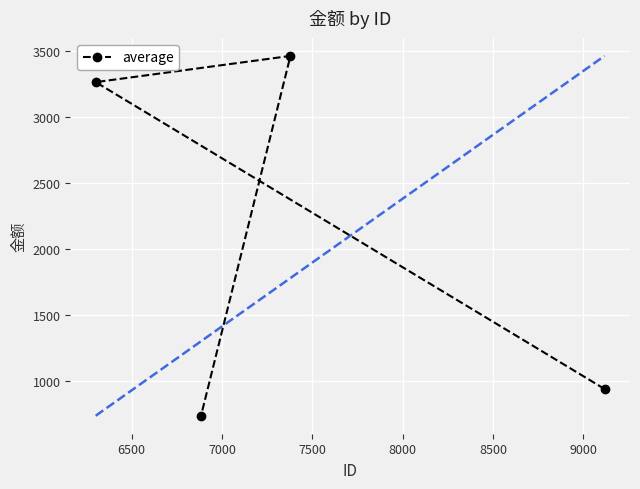

What is the value of the average point at the 4th from the left?

937.3